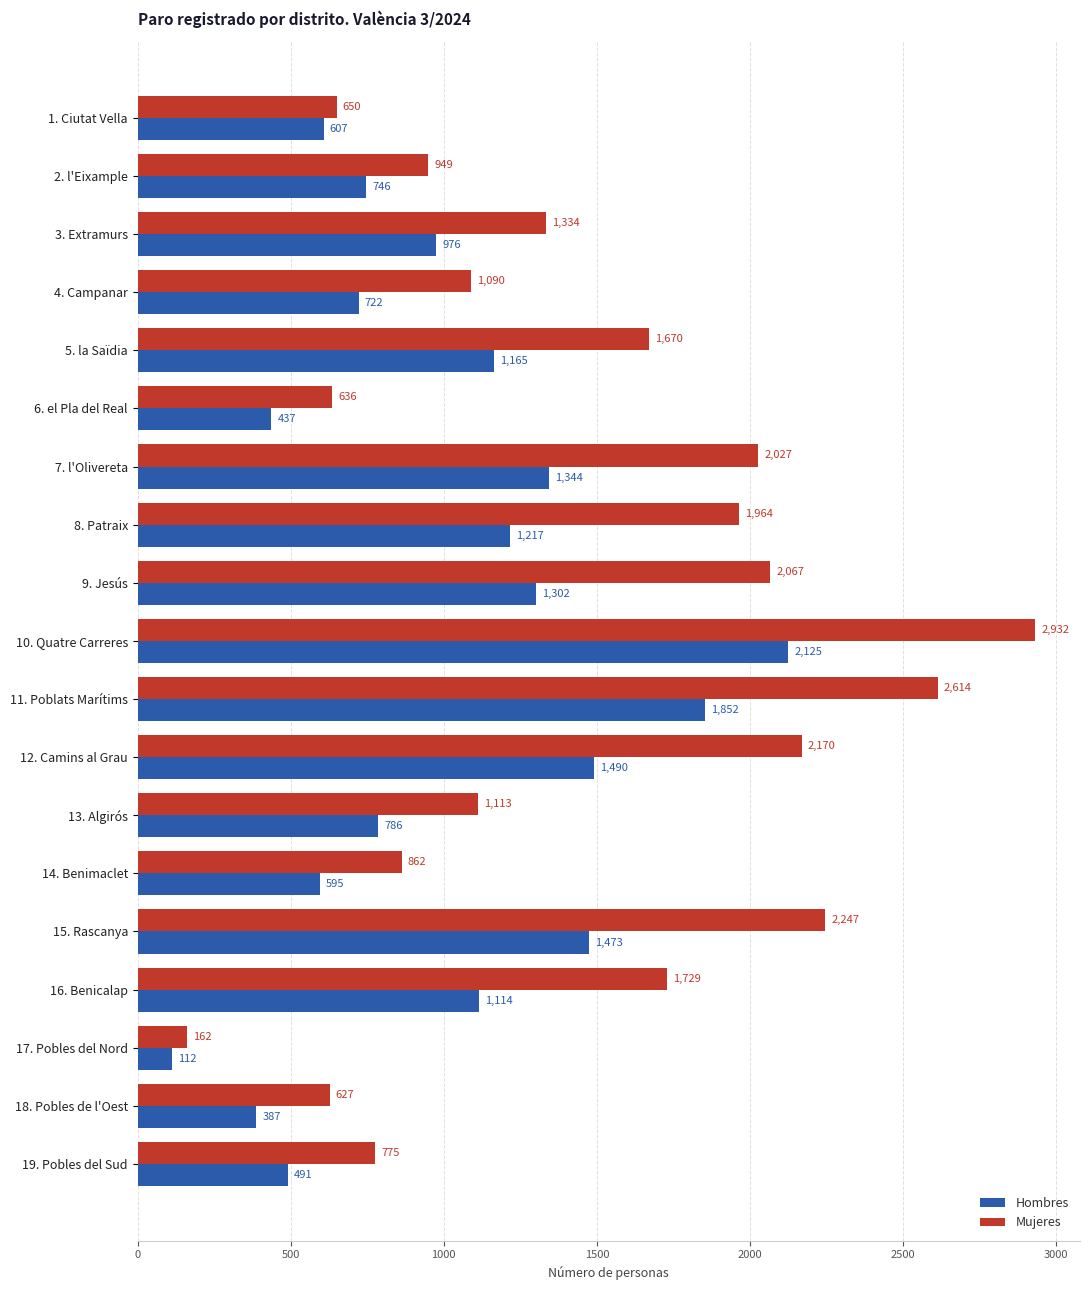

At how many categories does at least one series exceed 2687?

1